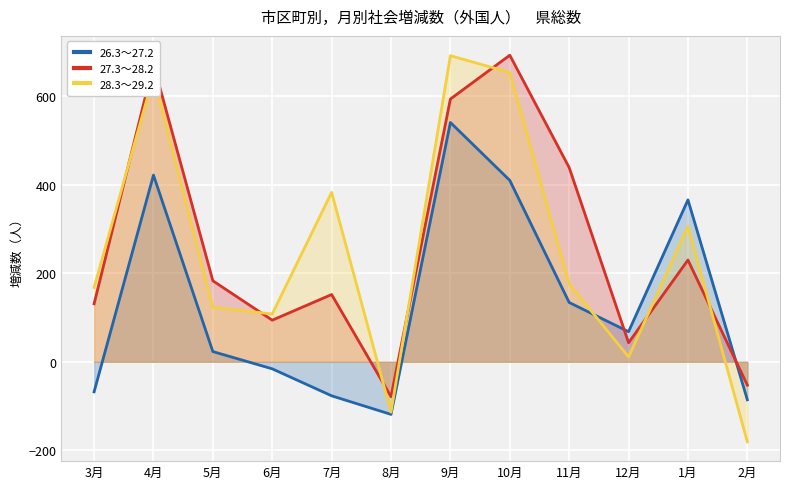

Rank the series at 9月 from highest to lowest value.

28.3～29.2, 27.3～28.2, 26.3～27.2